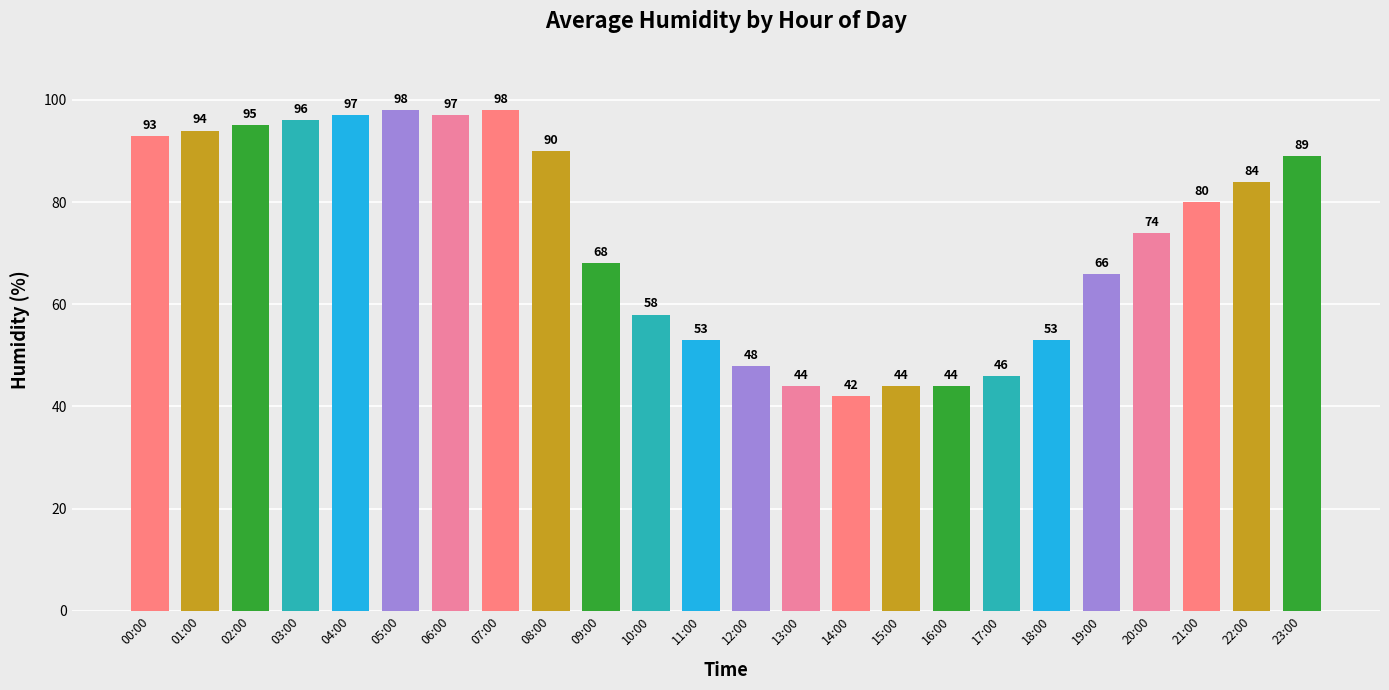

At which label does the data first exceed 80?

00:00